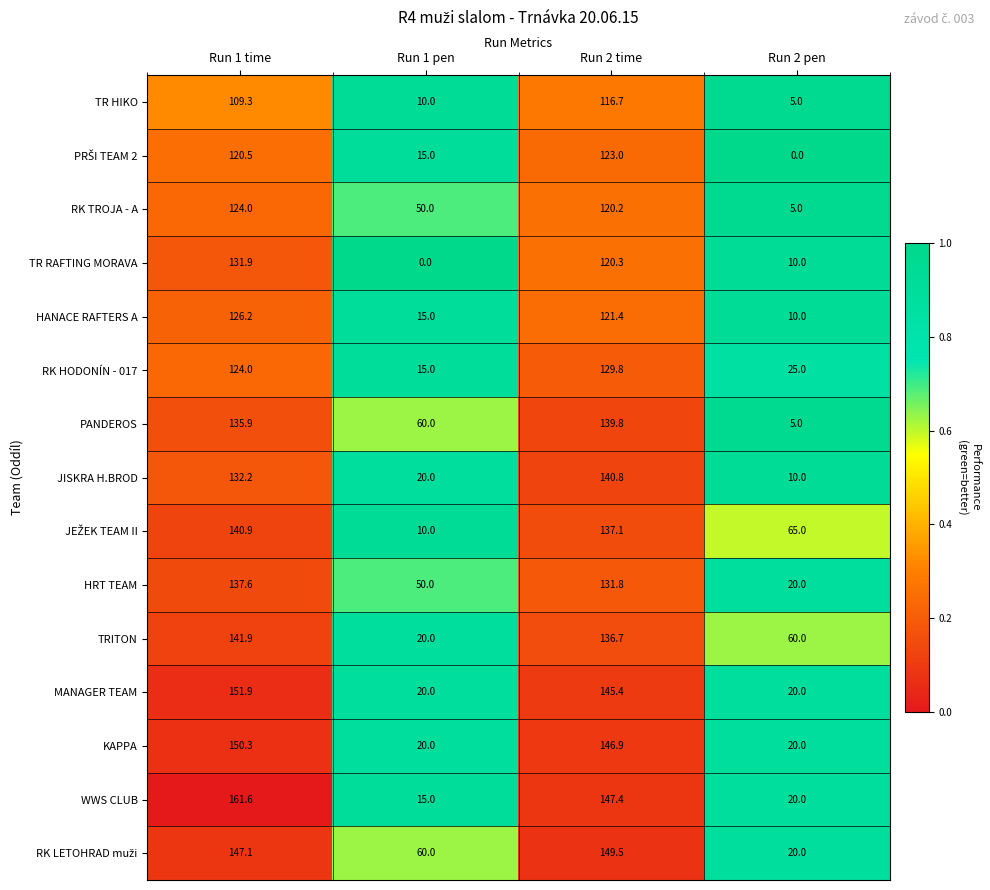

Is the value of WWS CLUB at Run 1 pen greater than the value of JISKRA H.BROD at Run 2 time?

No